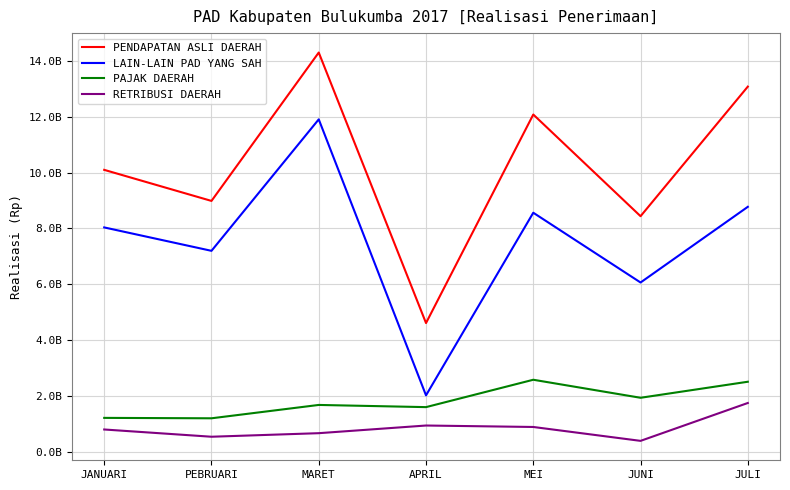

What is the difference between the maximum and minimum values in the RETRIBUSI DAERAH series?

1352836048.0